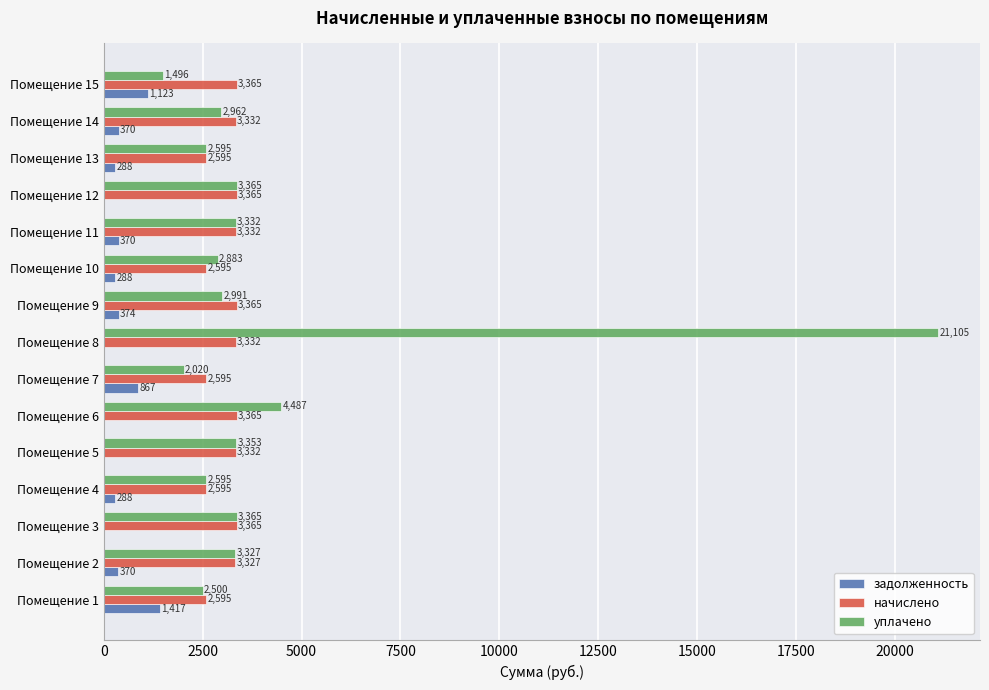

At which category is the sum across all series the highest?

Помещение 8